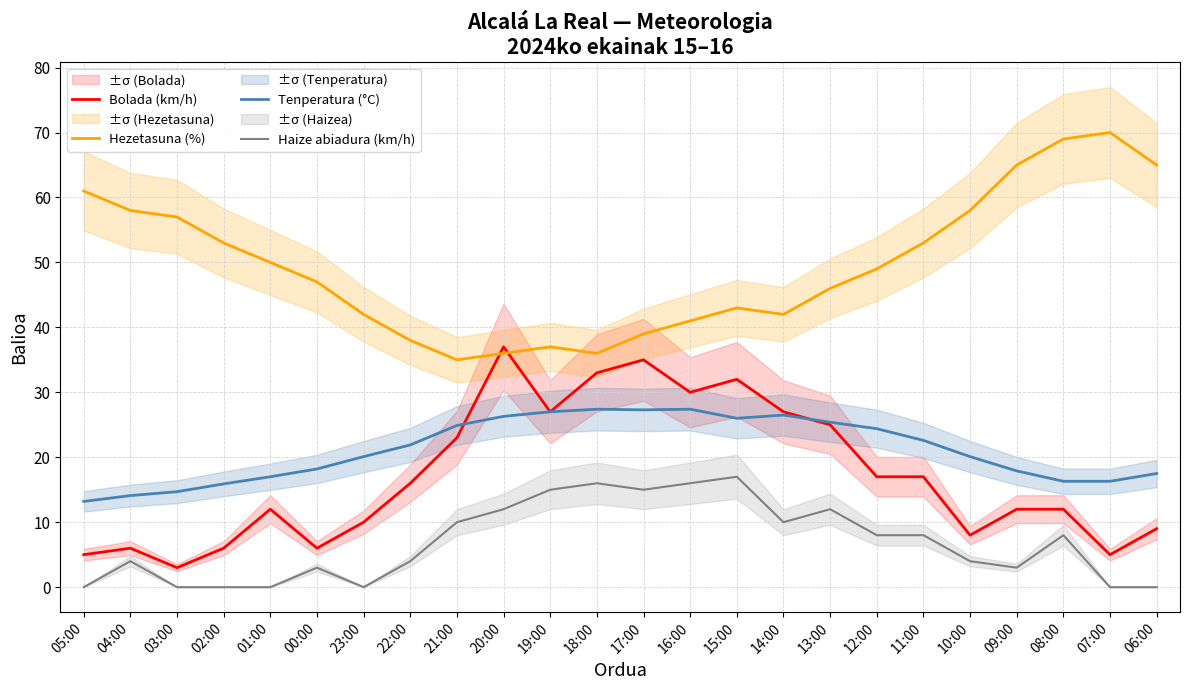

Reading left to right, extract all data points from this chart.

Bolada (km/h): 05:00=5.0	04:00=6.0	03:00=3.0	02:00=6.0	01:00=12.0	00:00=6.0	23:00=10.0	22:00=16.0	21:00=23.0	20:00=37.0	19:00=27.0	18:00=33.0	17:00=35.0	16:00=30.0	15:00=32.0	14:00=27.0	13:00=25.0	12:00=17.0	11:00=17.0	10:00=8.0	09:00=12.0	08:00=12.0	07:00=5.0	06:00=9.0
Hezetasuna (%): 05:00=61.0	04:00=58.0	03:00=57.0	02:00=53.0	01:00=50.0	00:00=47.0	23:00=42.0	22:00=38.0	21:00=35.0	20:00=36.0	19:00=37.0	18:00=36.0	17:00=39.0	16:00=41.0	15:00=43.0	14:00=42.0	13:00=46.0	12:00=49.0	11:00=53.0	10:00=58.0	09:00=65.0	08:00=69.0	07:00=70.0	06:00=65.0
Tenperatura (°C): 05:00=13.2	04:00=14.1	03:00=14.7	02:00=15.9	01:00=17.0	00:00=18.2	23:00=20.1	22:00=21.9	21:00=24.9	20:00=26.3	19:00=27.0	18:00=27.4	17:00=27.3	16:00=27.4	15:00=26.0	14:00=26.5	13:00=25.4	12:00=24.4	11:00=22.6	10:00=20.1	09:00=17.9	08:00=16.3	07:00=16.3	06:00=17.5
Haize abiadura (km/h): 05:00=0.0	04:00=4.0	03:00=0.0	02:00=0.0	01:00=0.0	00:00=3.0	23:00=0.0	22:00=4.0	21:00=10.0	20:00=12.0	19:00=15.0	18:00=16.0	17:00=15.0	16:00=16.0	15:00=17.0	14:00=10.0	13:00=12.0	12:00=8.0	11:00=8.0	10:00=4.0	09:00=3.0	08:00=8.0	07:00=0.0	06:00=0.0